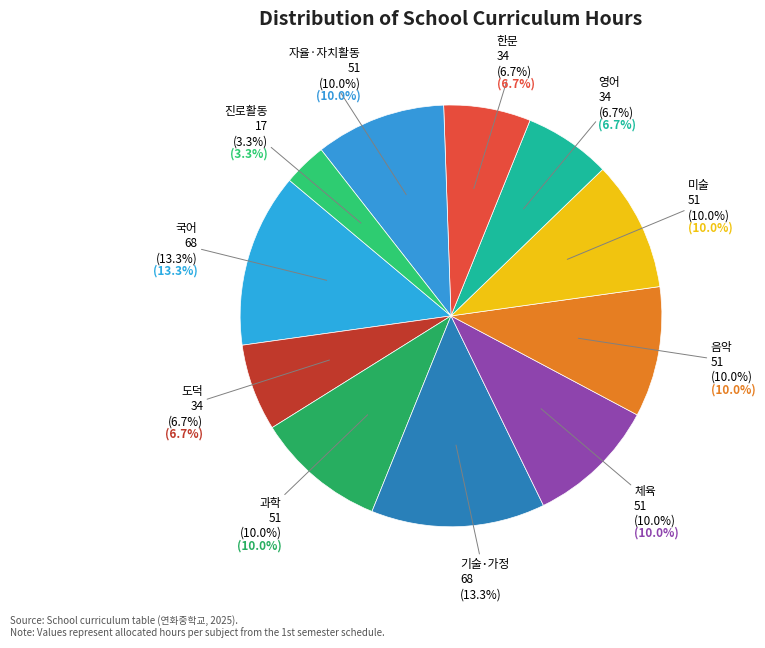

To the nearest percent, what is the average slice percentage?

9%